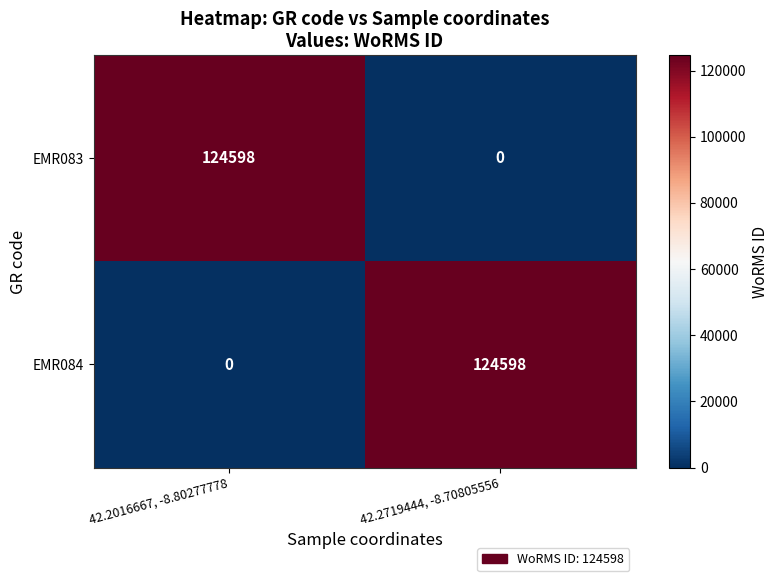

What is the sum of all EMR084 values?

124598